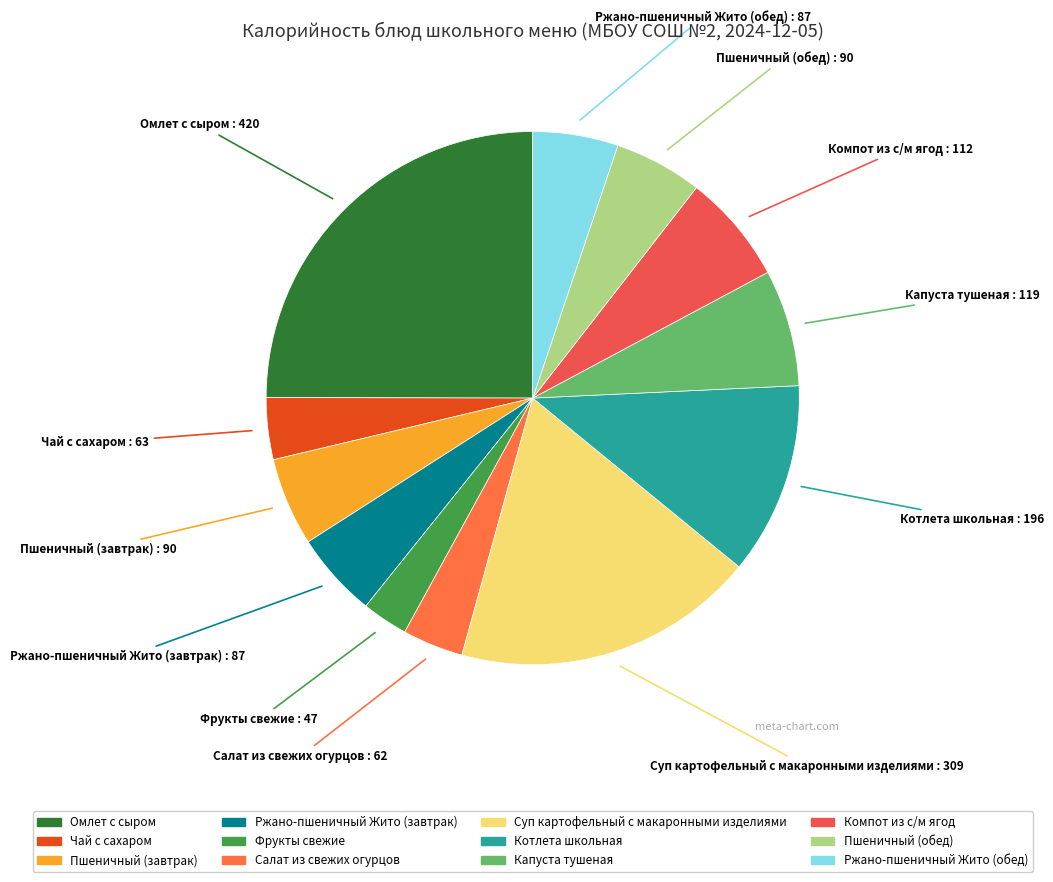

Is it true that Пшеничный (обед) is 5% of the pie?

True